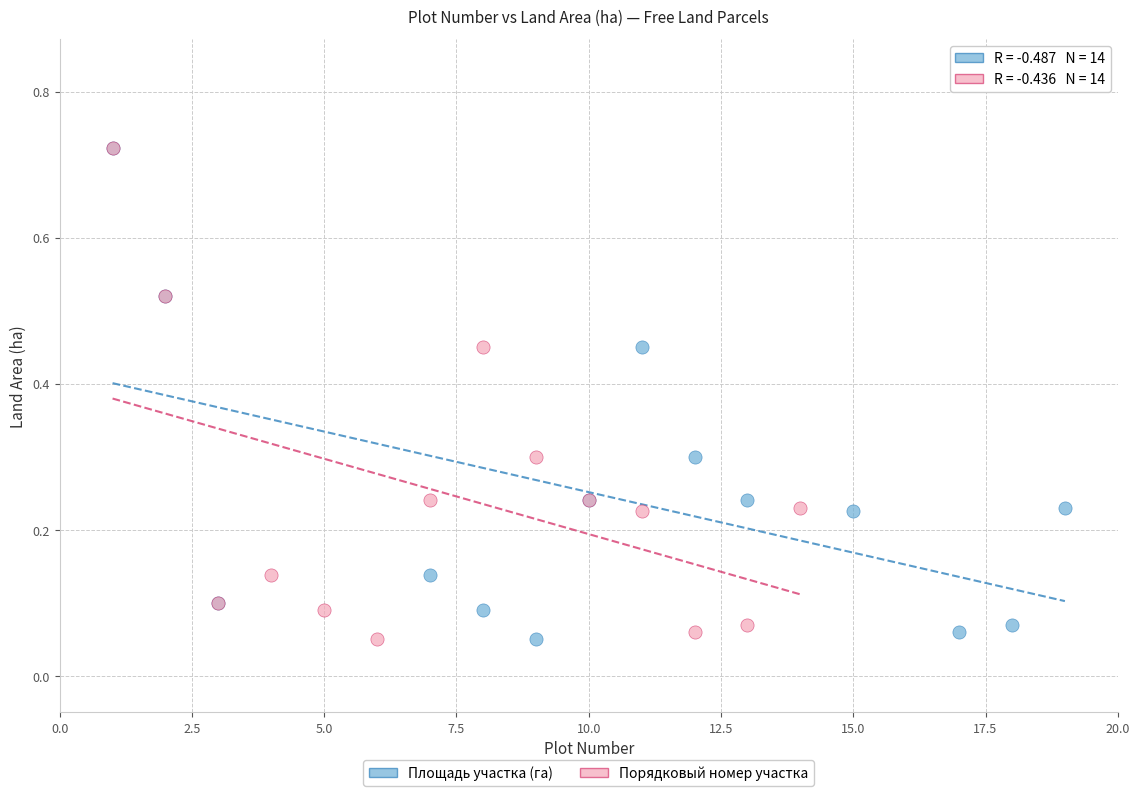

What are all the series names shown in the legend?

Площадь участка (га), Порядковый номер участка